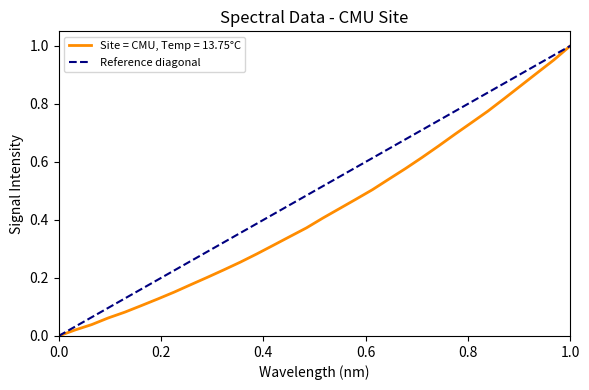

Count the values in the range 0 to 1.

2